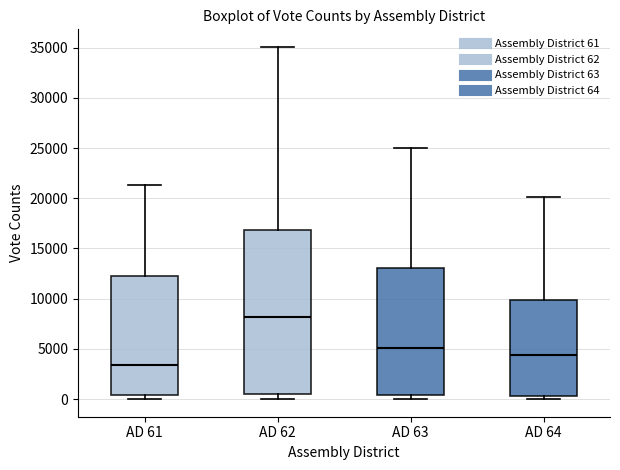

Reading left to right, read every box against the y-axis: the position of its median line, the range the box covers, and the ends of its whiskers. The values are not printed on the chart, so give them approximately, as read against the axis.

AD 61: median 3500, box 500 to 12000, whiskers 0 to 21500
AD 62: median 8000, box 500 to 17000, whiskers 0 to 35000
AD 63: median 5000, box 500 to 13000, whiskers 0 to 25000
AD 64: median 4500, box 500 to 10000, whiskers 0 to 20000